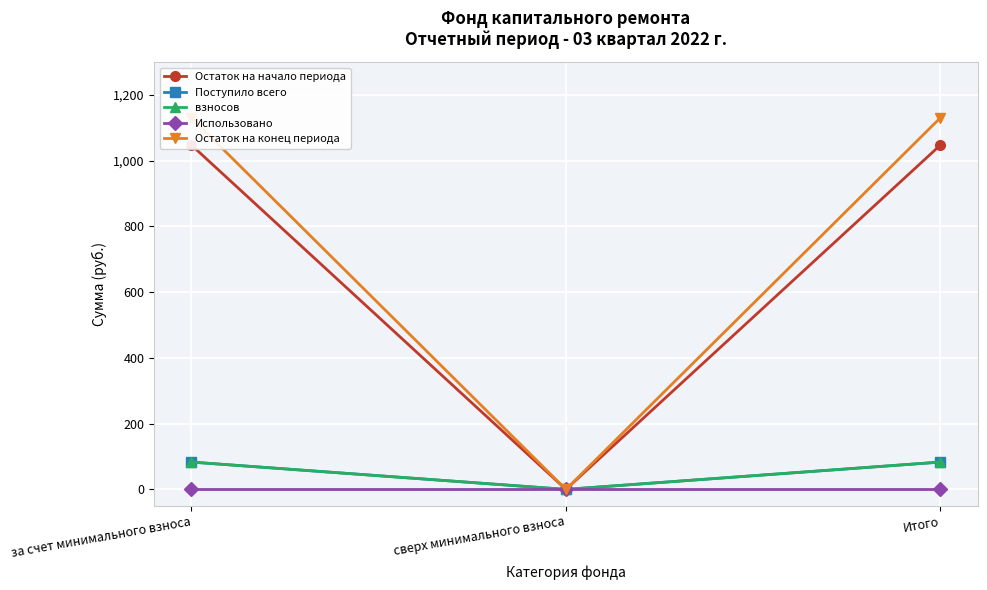

True or false: Поступило всего has a value of 46.5 at Итого.

False